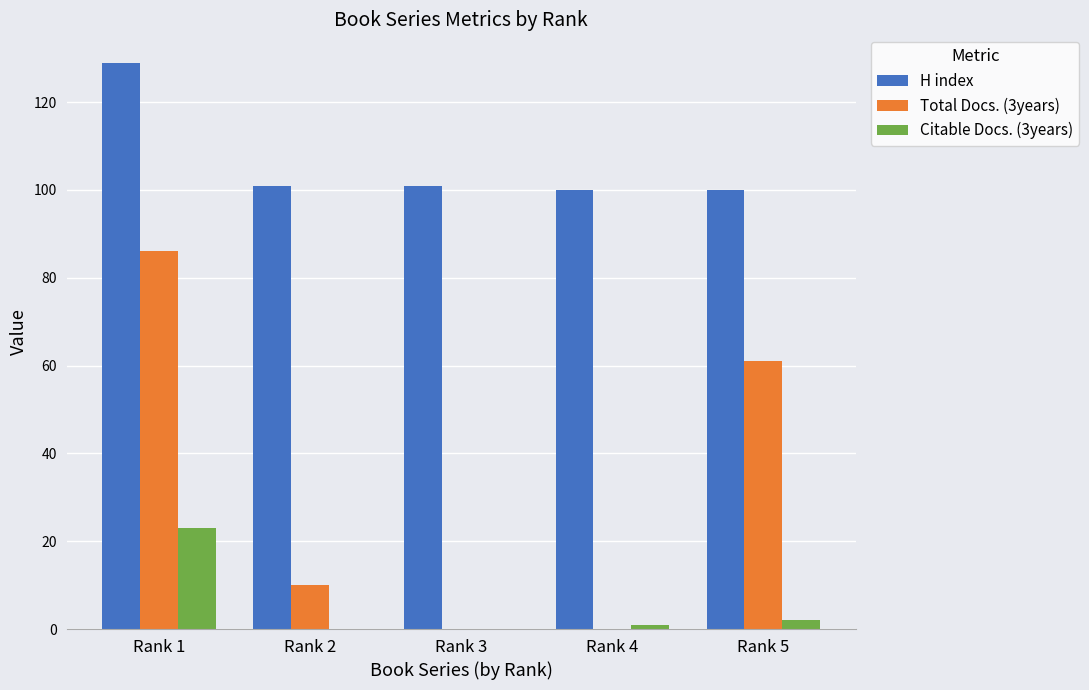

The value of Total Docs. (3years) at Rank 4 is 0. True or false?

True